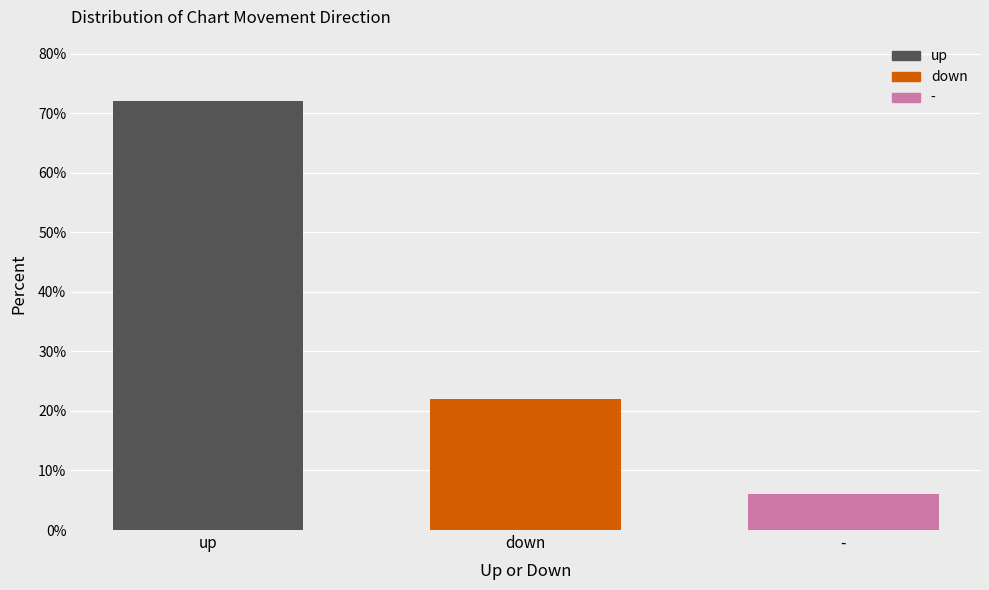

At which label does the data first exceed 22?

up